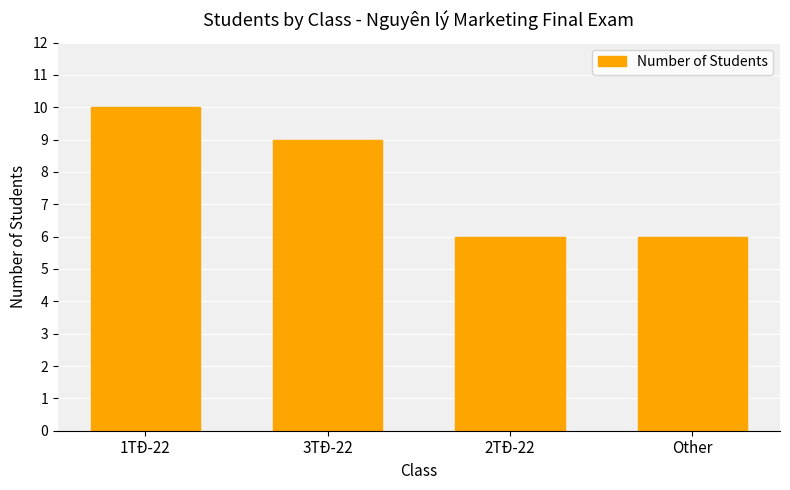

Which label corresponds to the largest value in the chart?

1TĐ-22